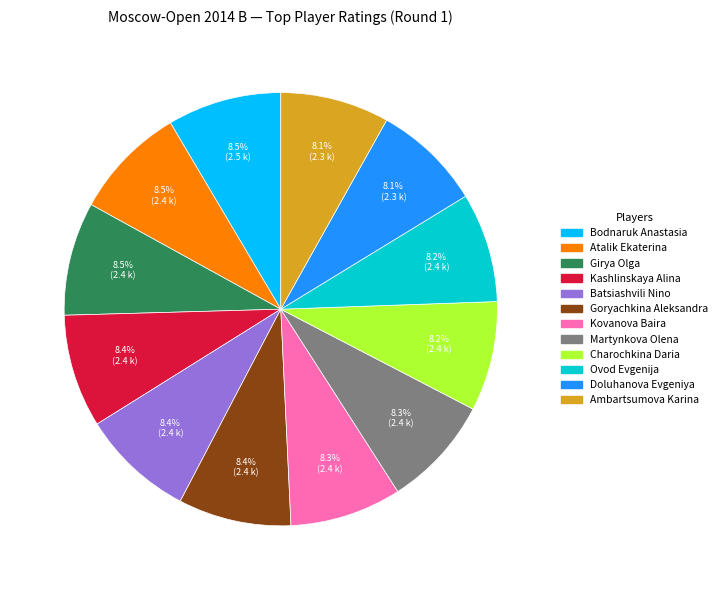

Approximately how many times larger is the value at Batsiashvili Nino compared to Kovanova Baira?

1.0